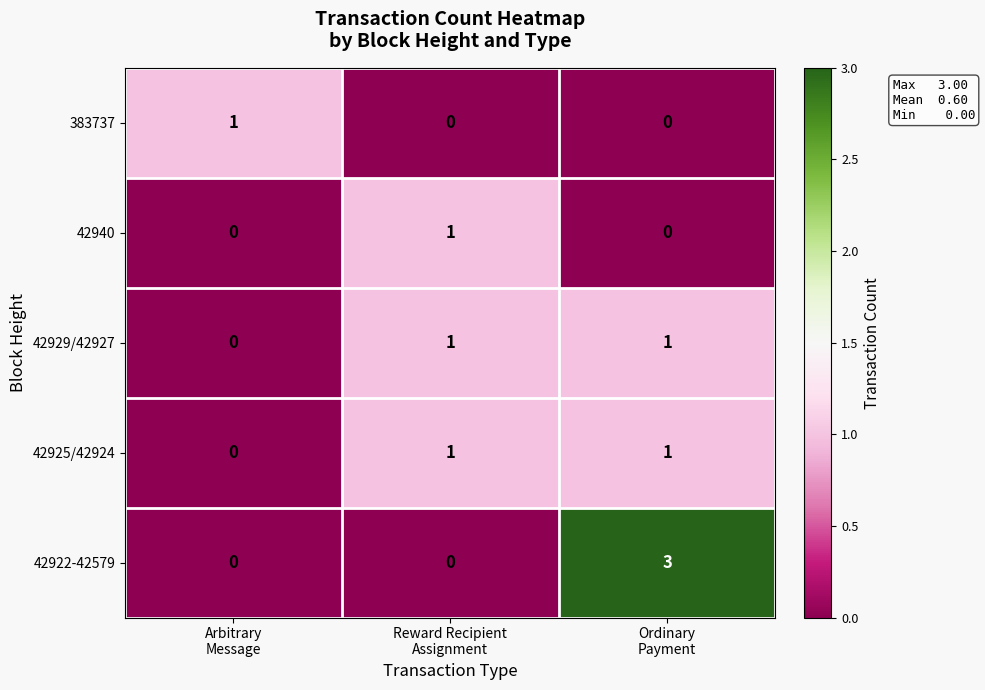

What is the total value across all series at Arbitrary
Message?

1